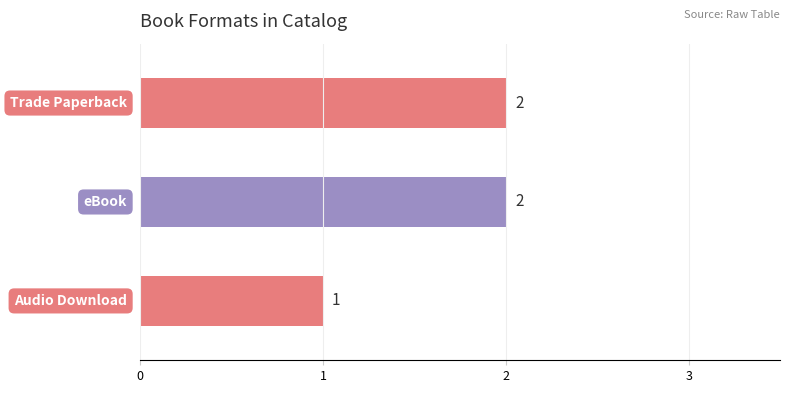

What is the sum of all values?

5